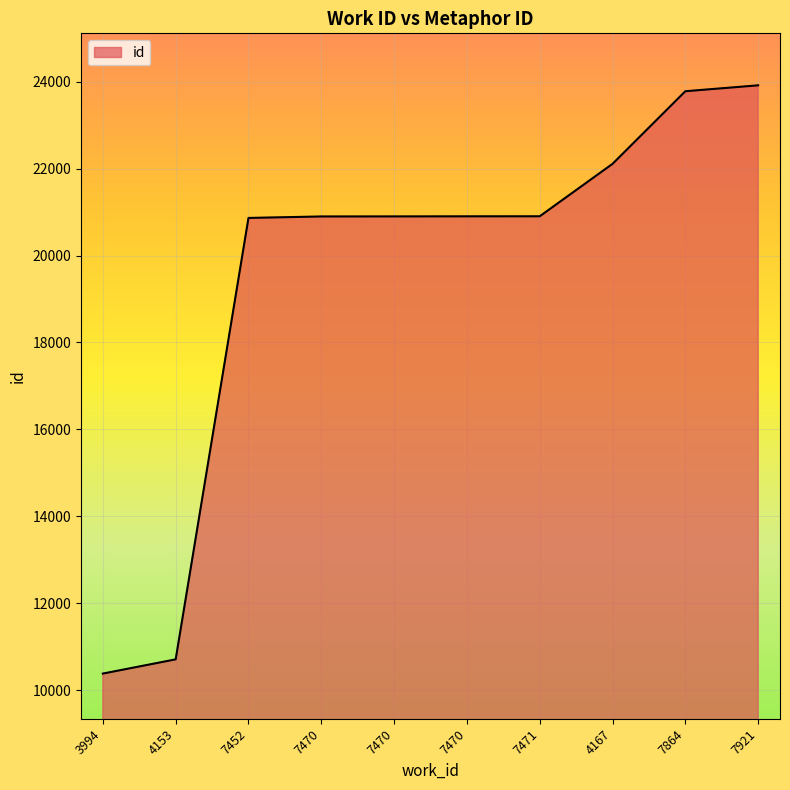

Is it true that the value at 7452 is 10406?

False